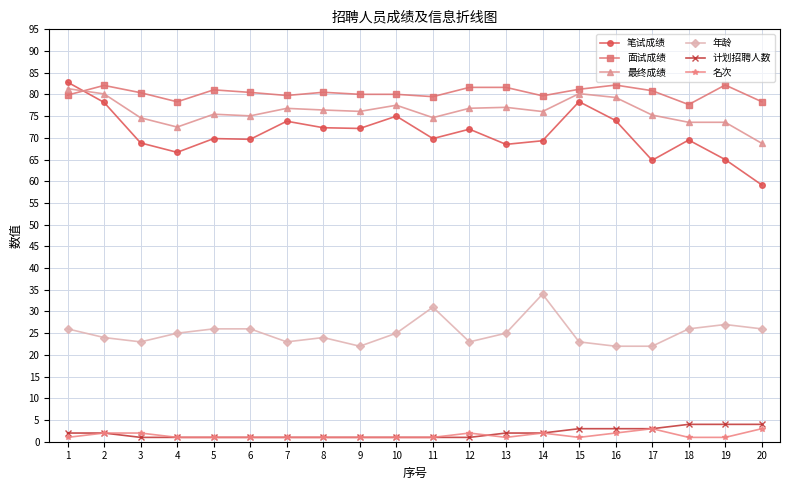

True or false: 年龄 and 面试成绩 cross at least once.

False